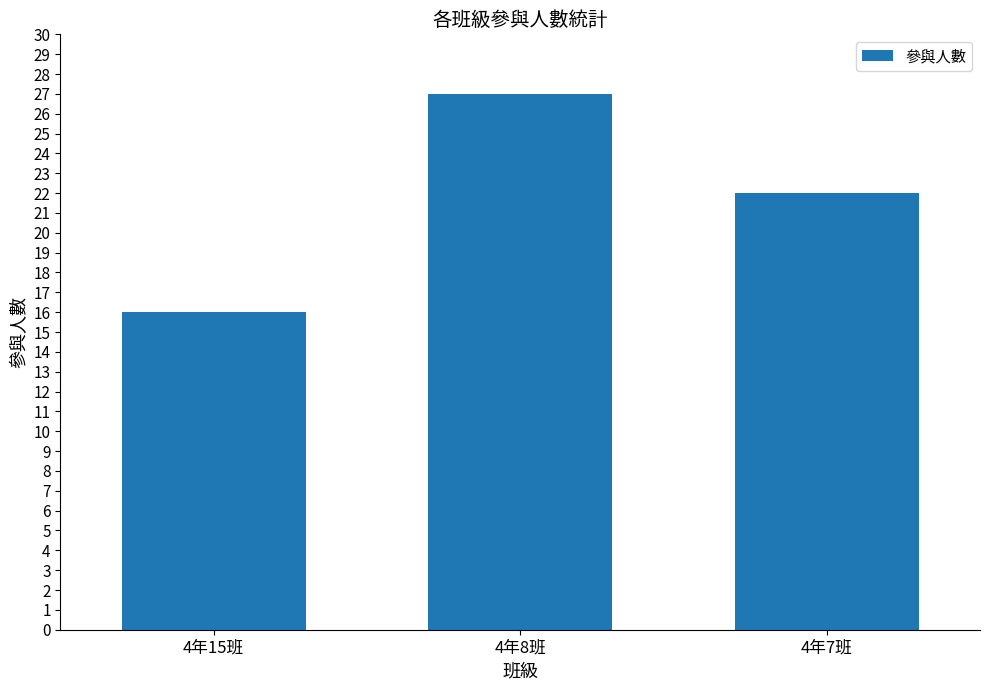

Where does the data first go above 22?

4年8班